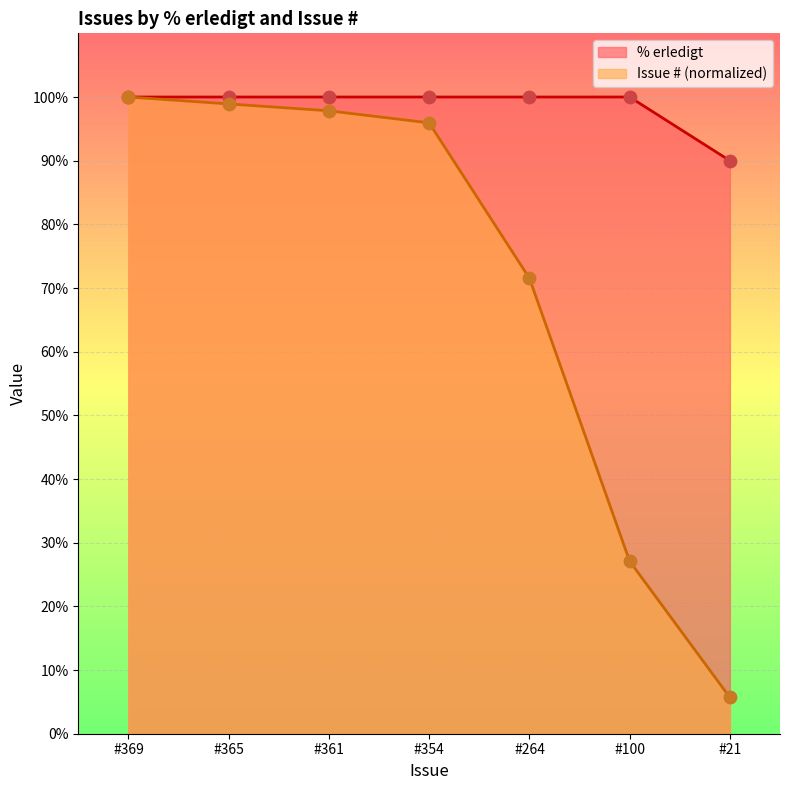

At which category is the sum across all series the highest?

#369